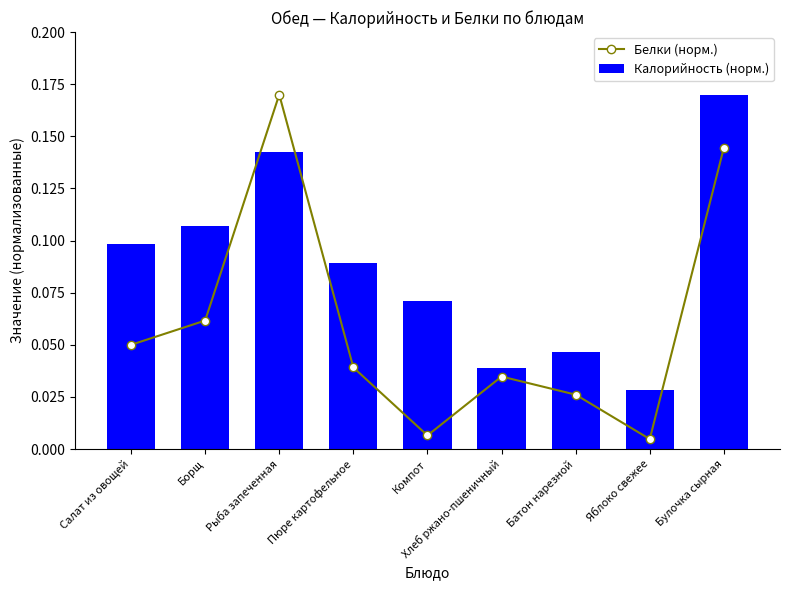

What is the label of the 6th bar from the left?

Хлеб ржано-пшеничный